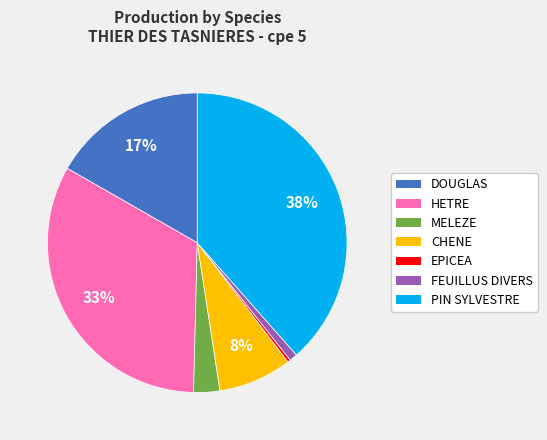

Does any single category account for the majority?

No